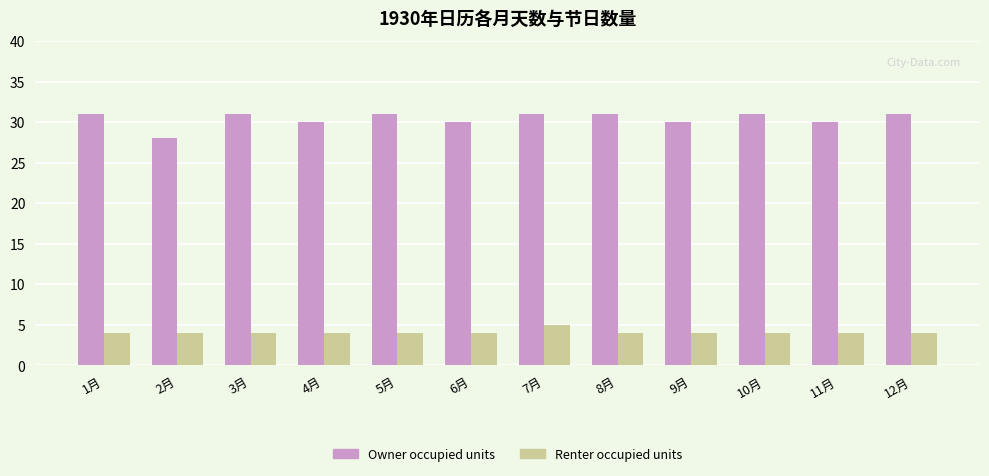

What is the total value across all series at 7月?

36